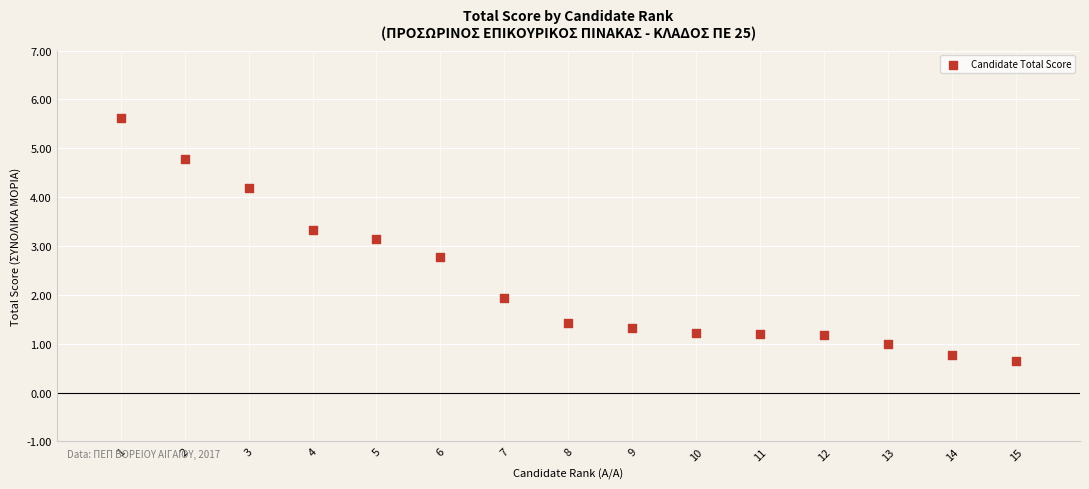

What is the range of X values (max minus min)?

14.0